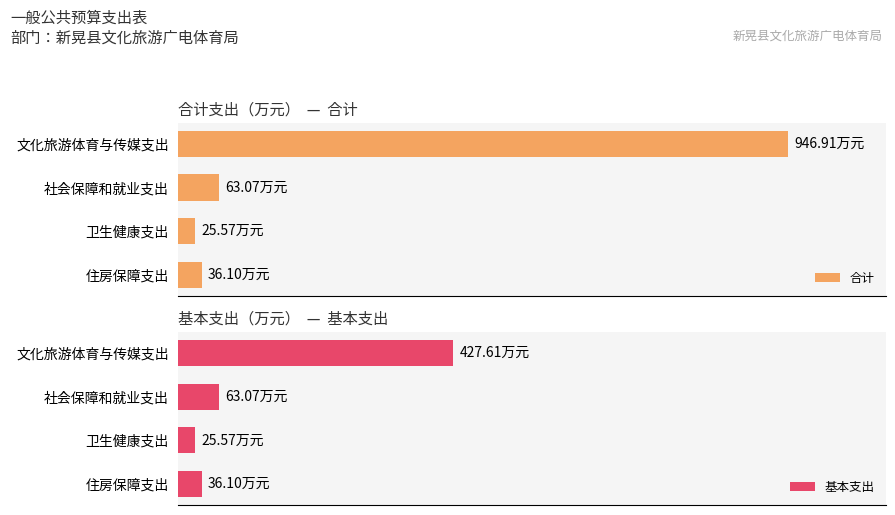

The value of 合计 at 社会保障和就业支出 is 85.8. True or false?

False